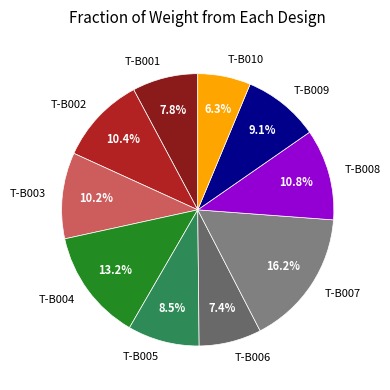

The T-B010 slice represents 1% of the pie. True or false?

False